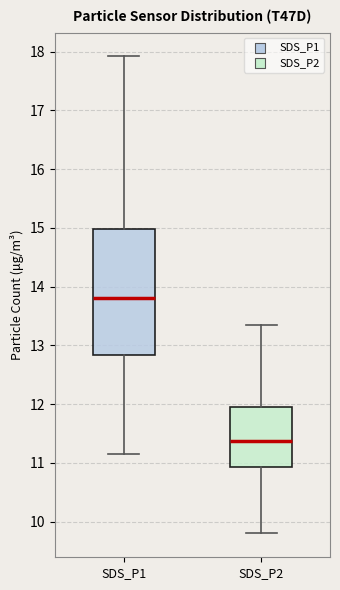

Where is the lower edge of the box for SDS_P1 on the y-axis? The values are not printed on the chart, so give them approximately, as read against the axis.

12.8